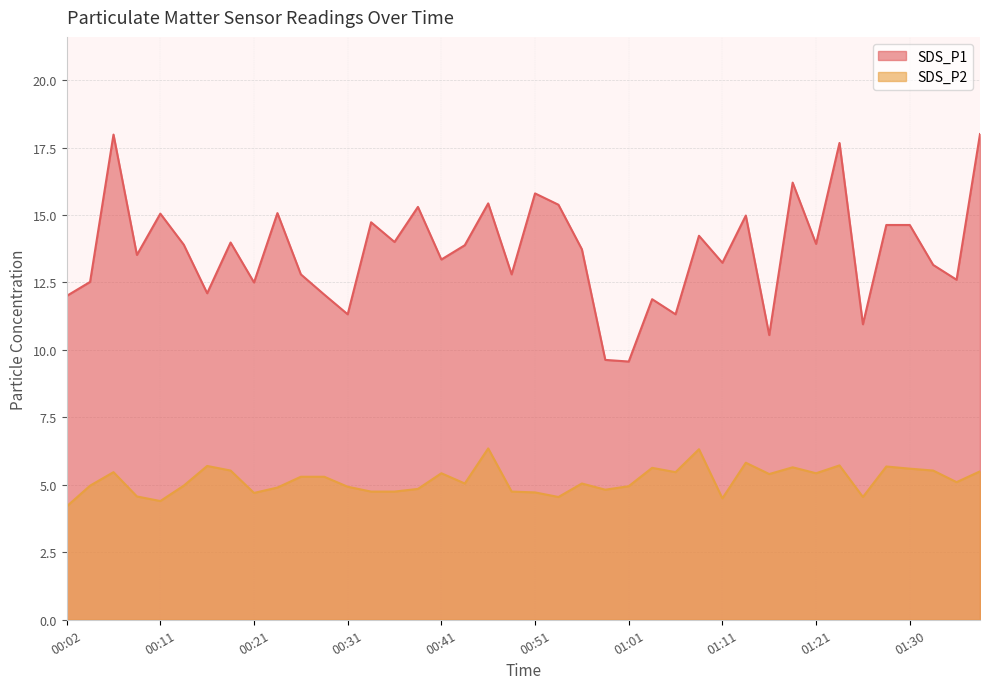

What are all the series names shown in the legend?

SDS_P1, SDS_P2